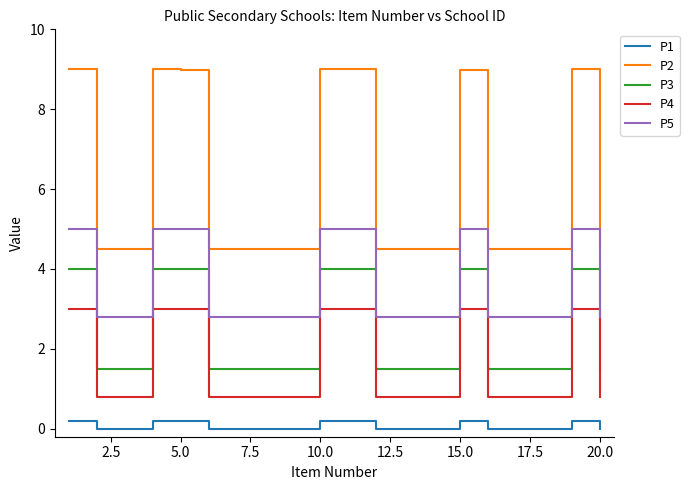

True or false: P5 and P2 cross at least once.

False